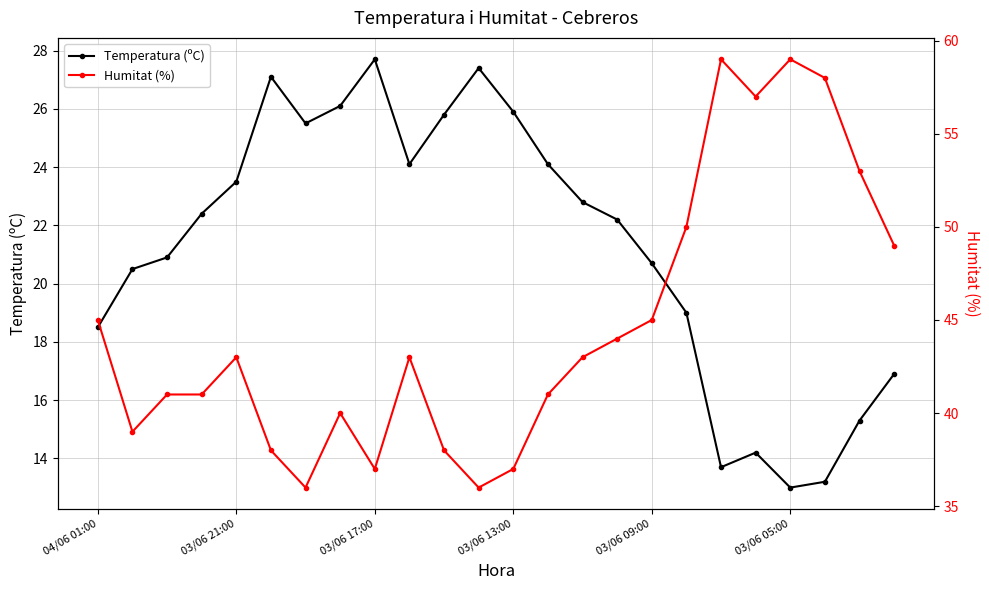

How many interior local valleys does the Temperatura (ºC) series have?

4